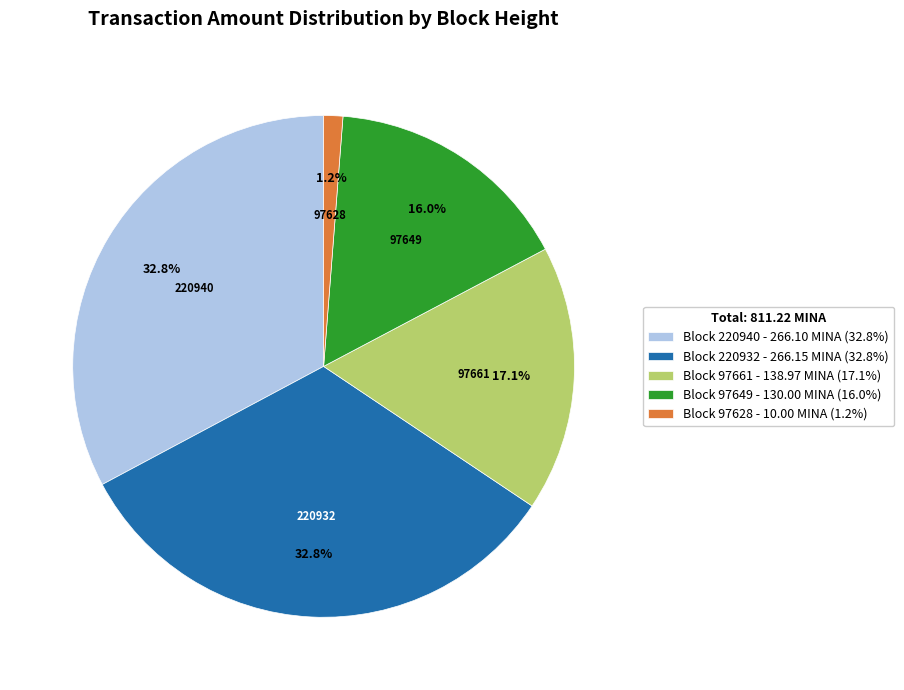

Count the number of slices in the pie.

5